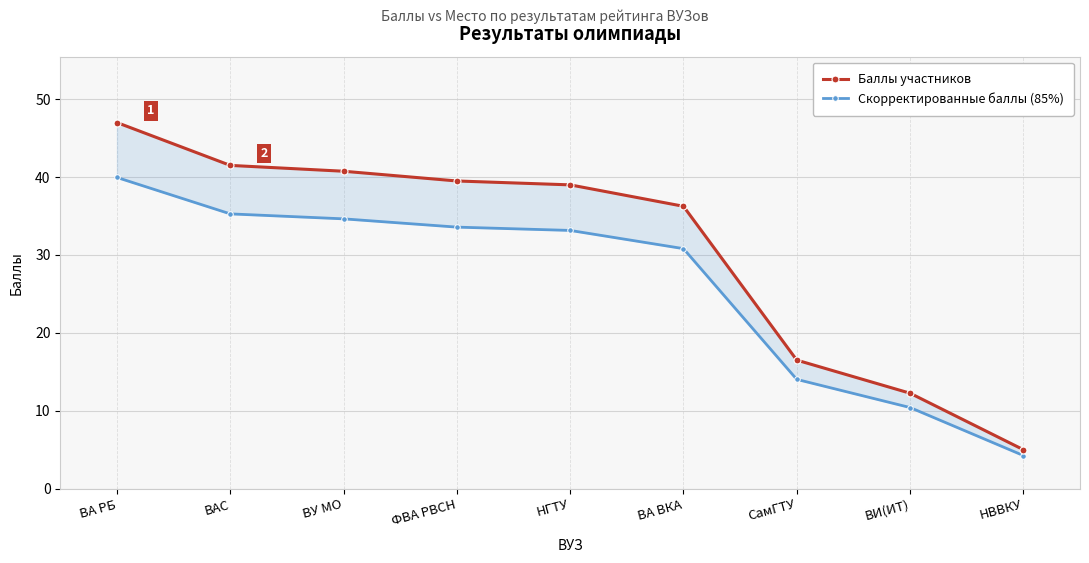

At ВАС, list the series in order from largest to smallest.

Баллы участников, Скорректированные баллы (85%)